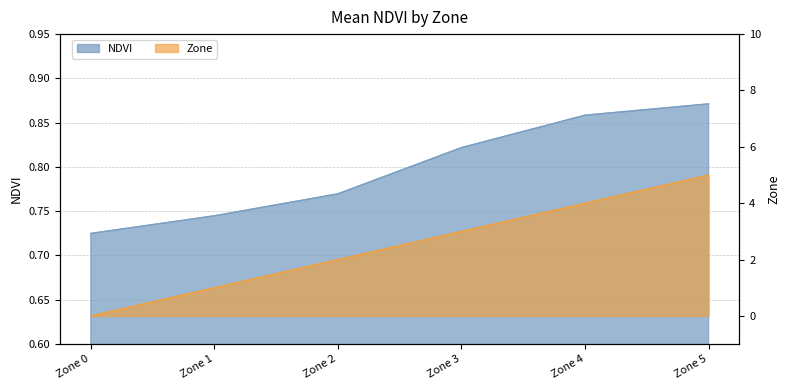

How many data points does each series have?

6